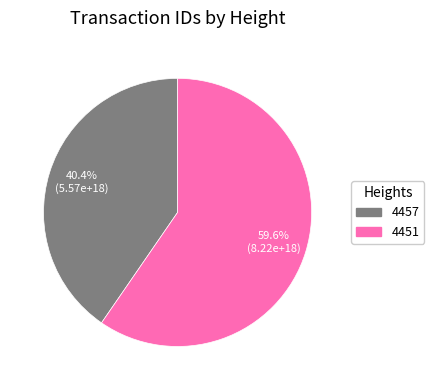

To the nearest percent, what portion does 4457 represent?

40%